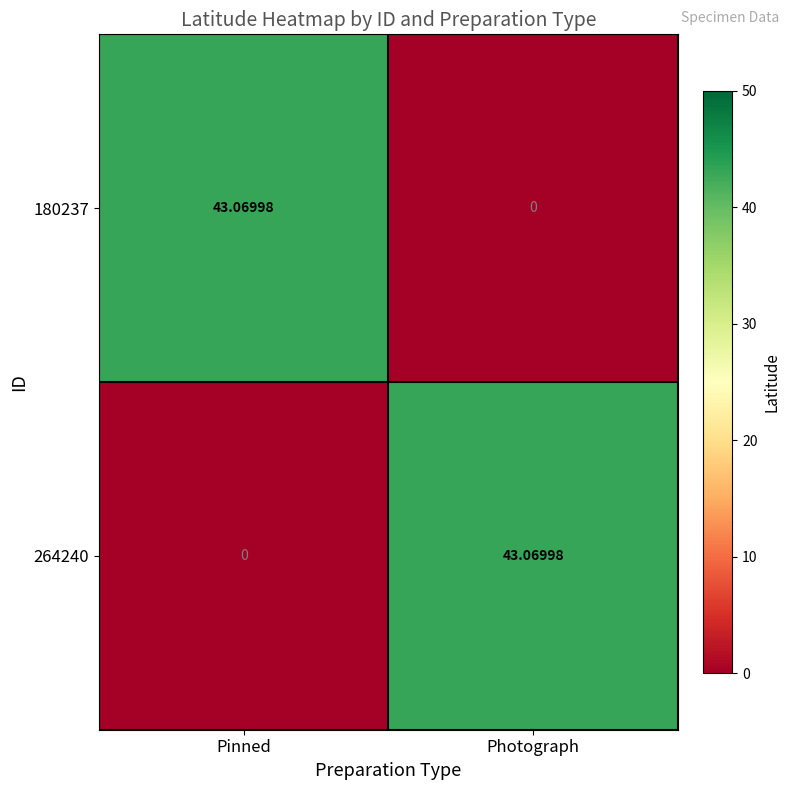

Where is 180237 nearest to the value 21?

Photograph